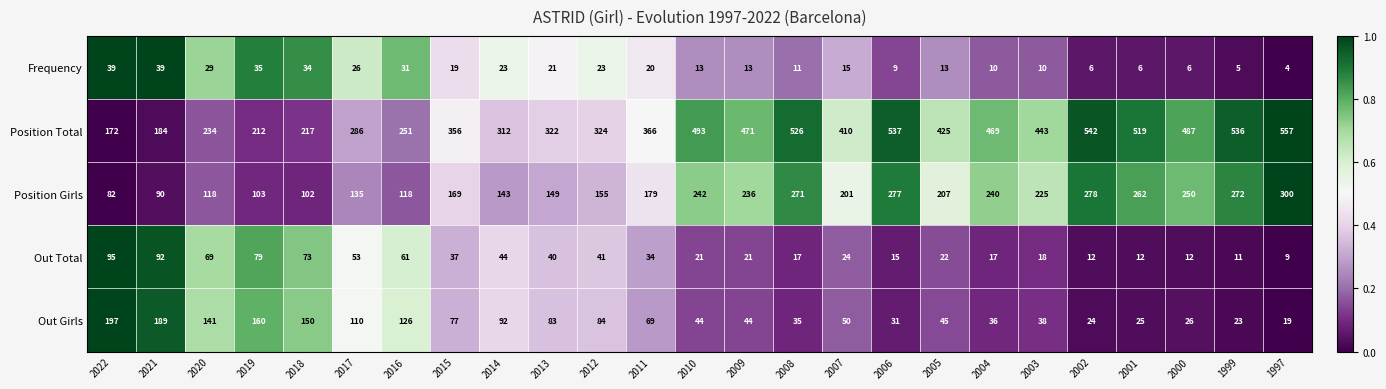

What is the difference between the highest and lowest values at 2002?

536